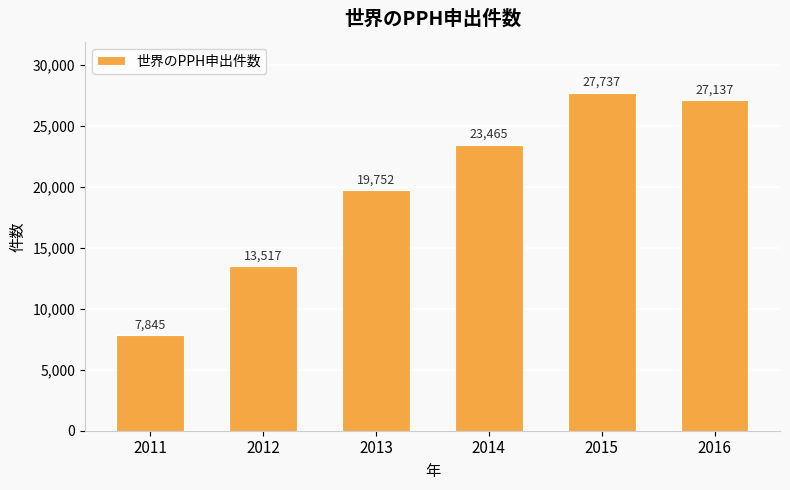

List the labels in order of value, largest first.

2015, 2016, 2014, 2013, 2012, 2011